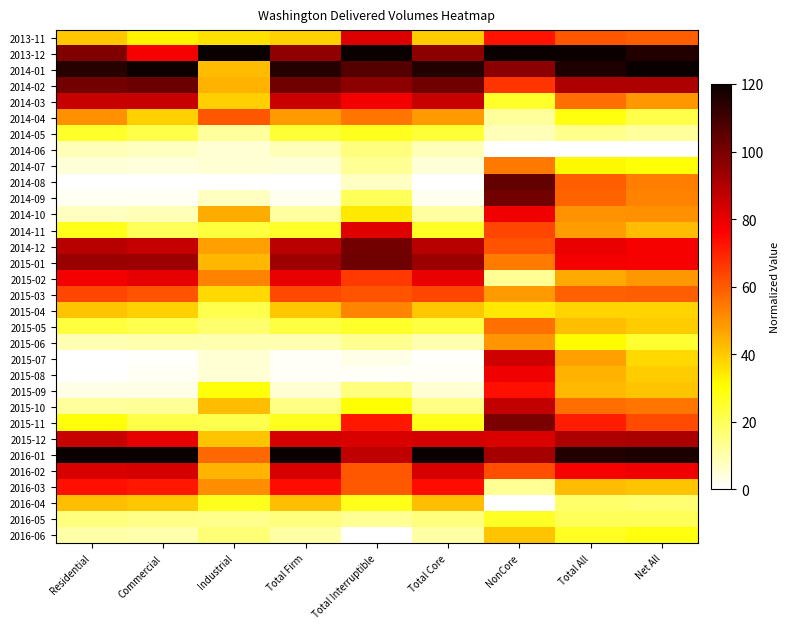

Which label corresponds to the largest value in the chart?

Industrial